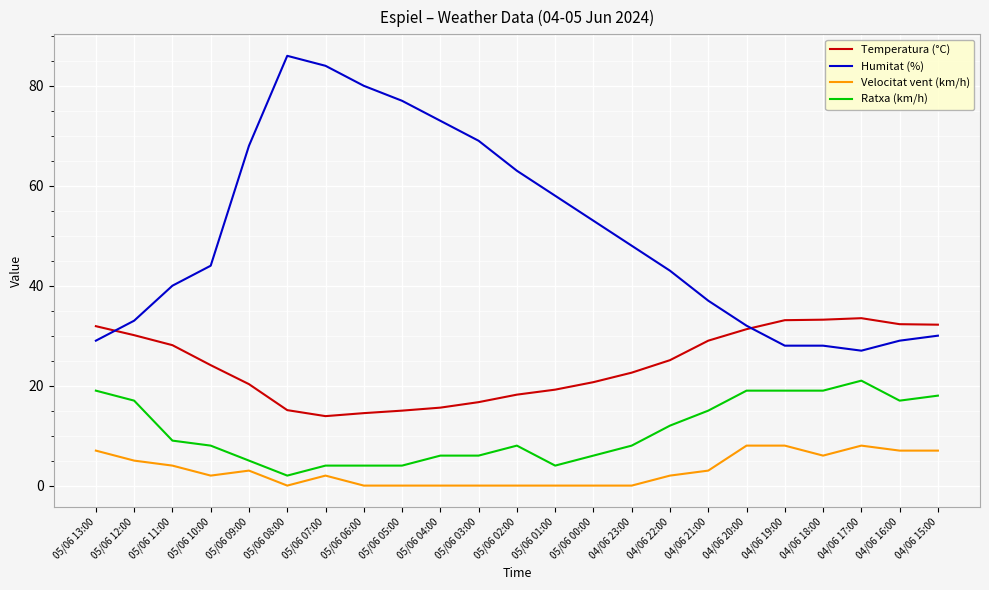

What is the difference between the maximum and minimum values in the Velocitat vent (km/h) series?

8.0